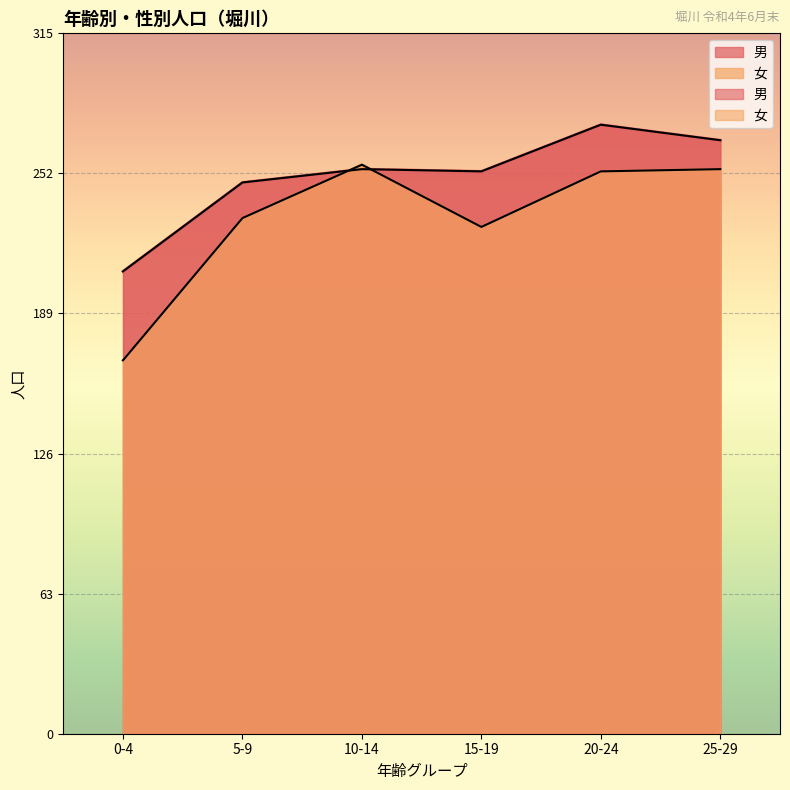

What is the minimum value shown in the chart?

168